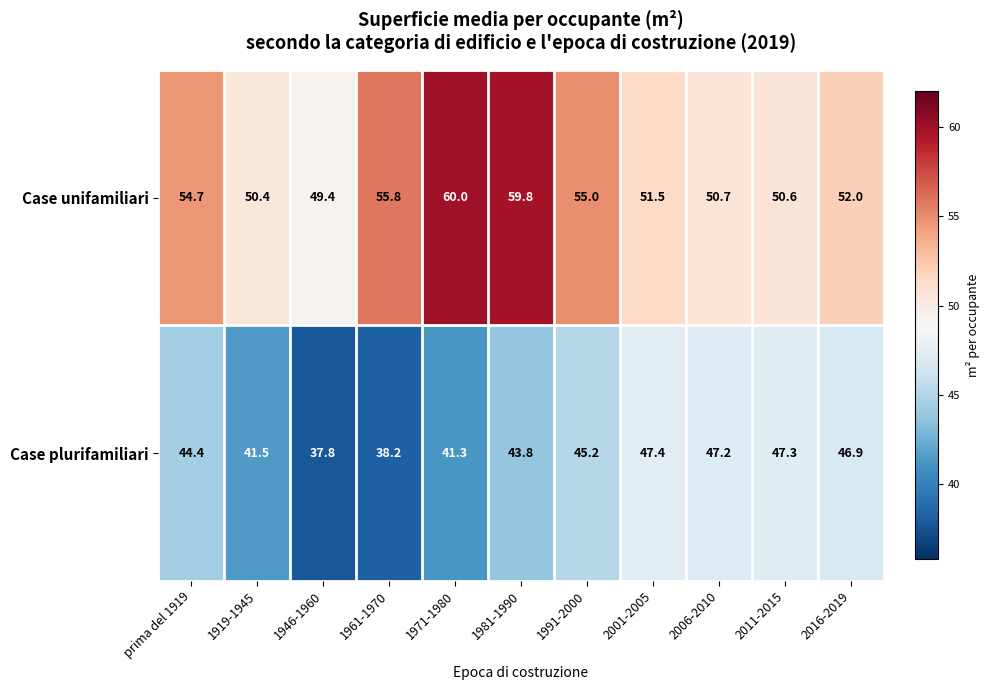

What is the sum of all Case plurifamiliari values?

481.0